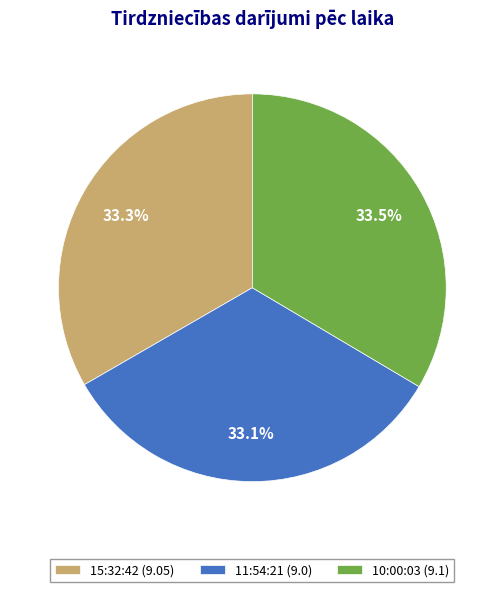

What is the ratio of the value at 10:00:03 (9.1) to the value at 11:54:21 (9.0)?

1.0